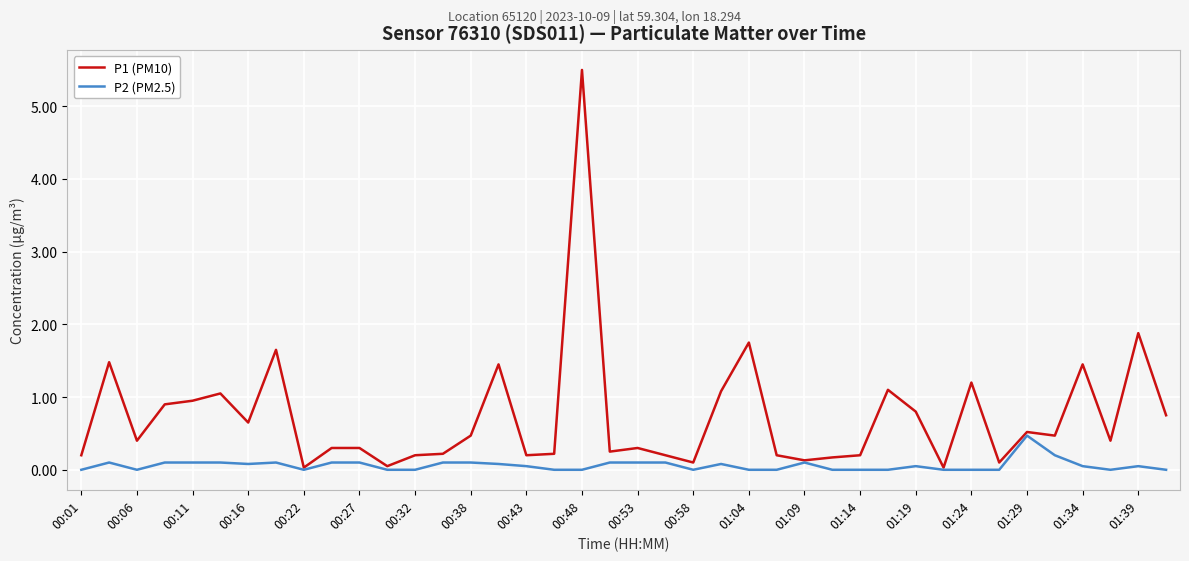

Which series has the largest total across all categories?

P1 (PM10)